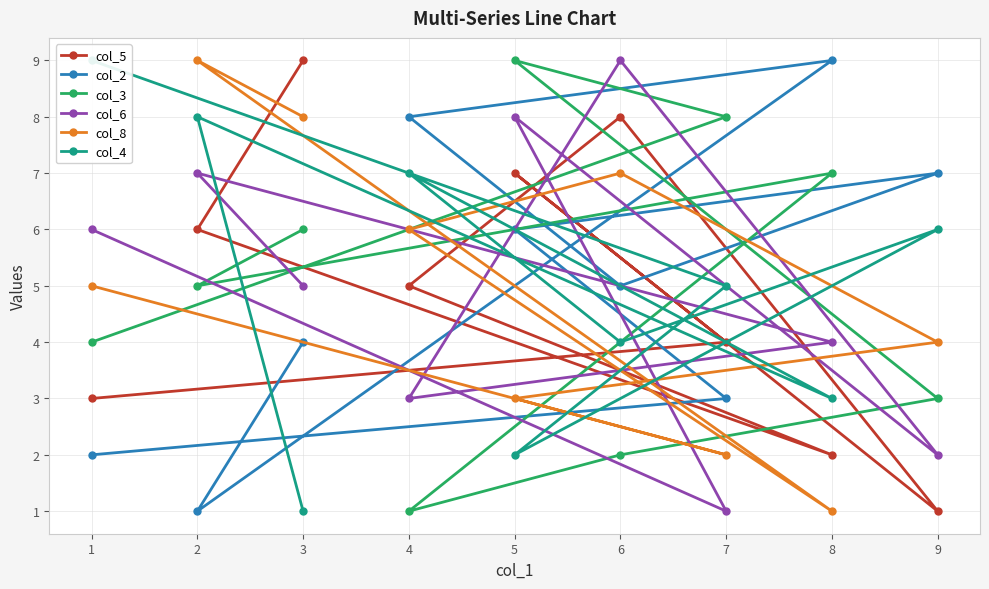

How many intersections are there between col_5 and col_4?

5